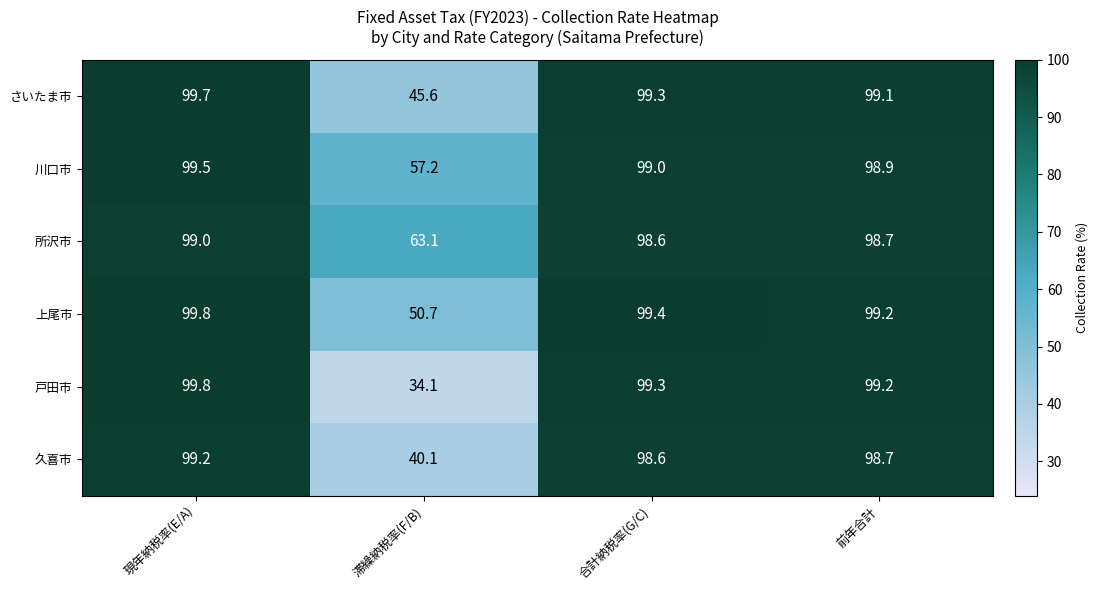

What is the difference between the highest and lowest values at 前年合計?

0.5